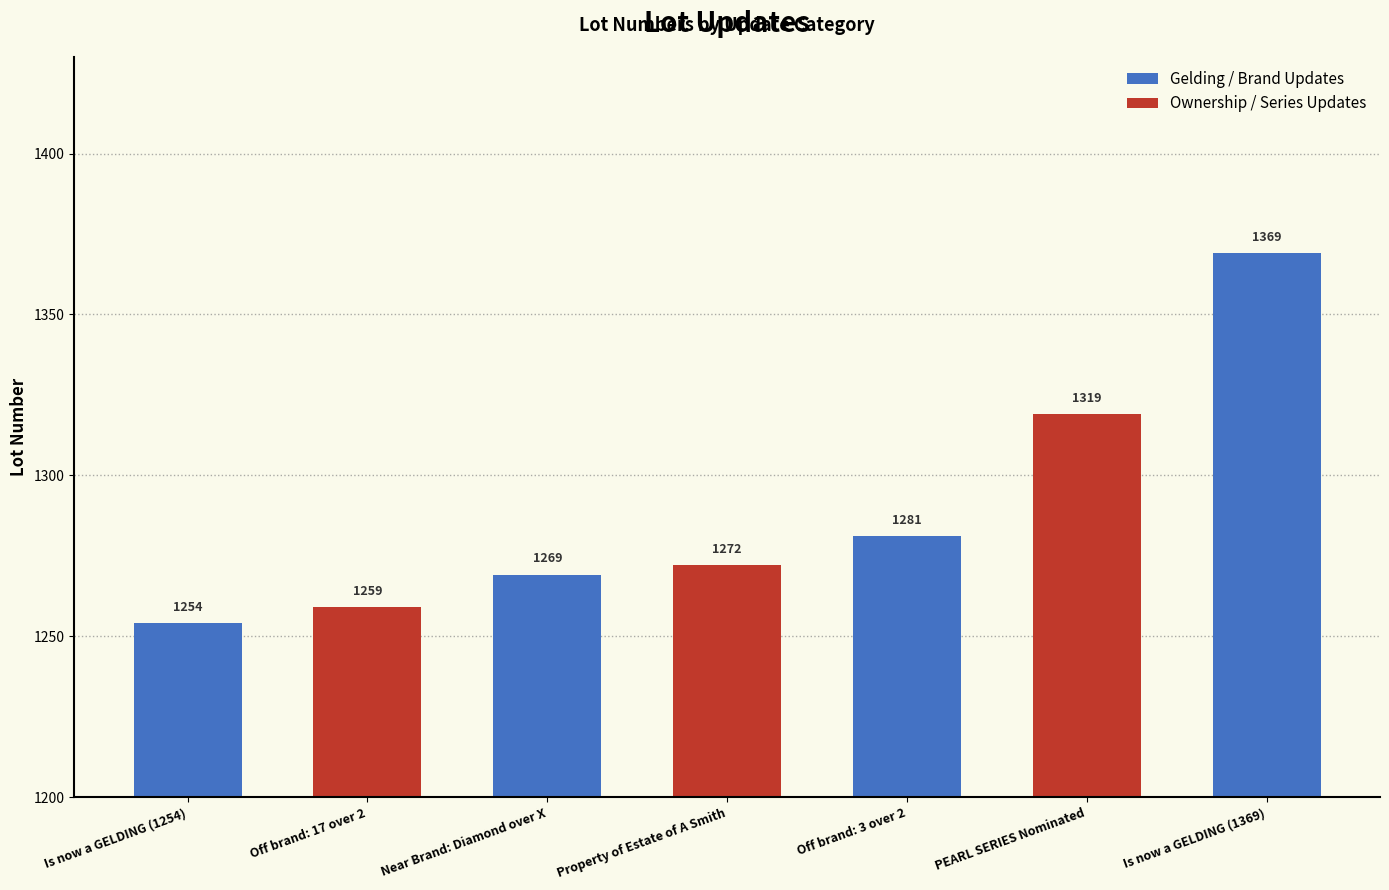

The value at Off brand: 3 over 2 is 583. True or false?

False